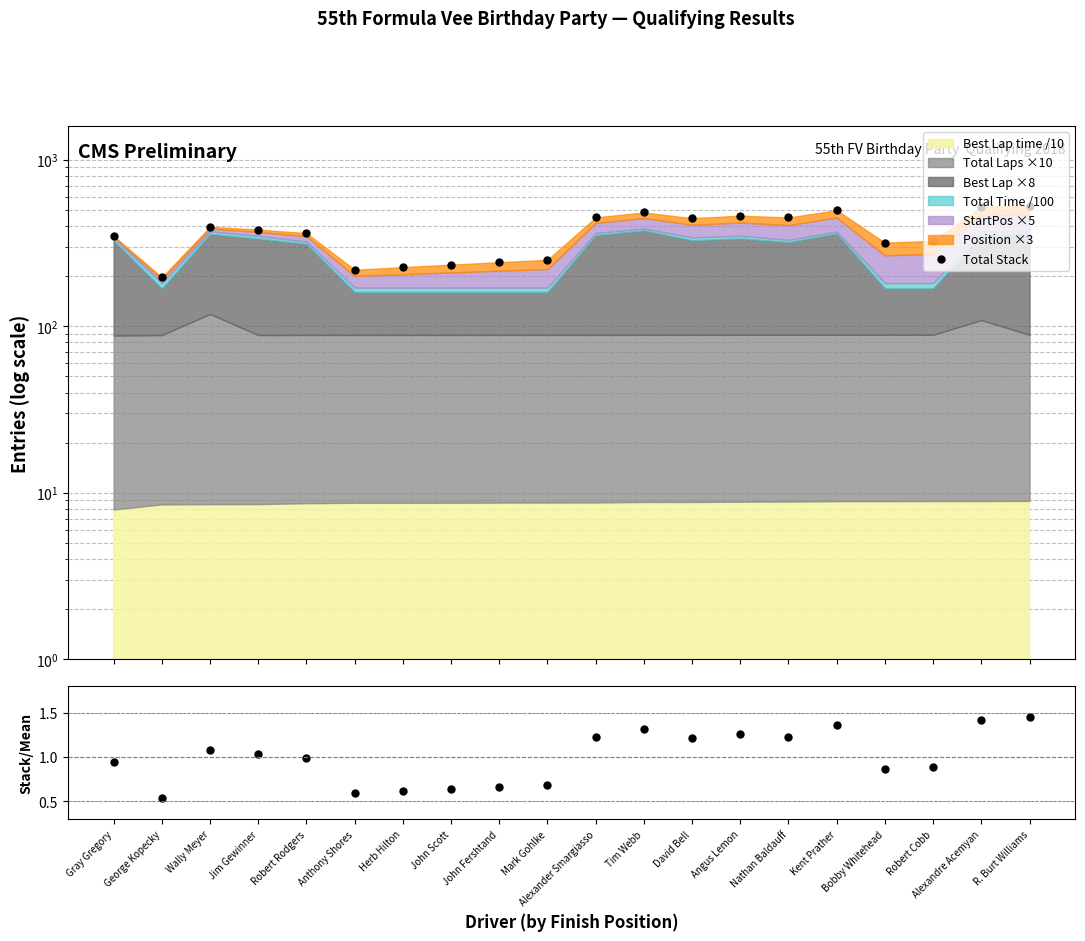

Does the chart display data point markers on the line(s)?

Yes